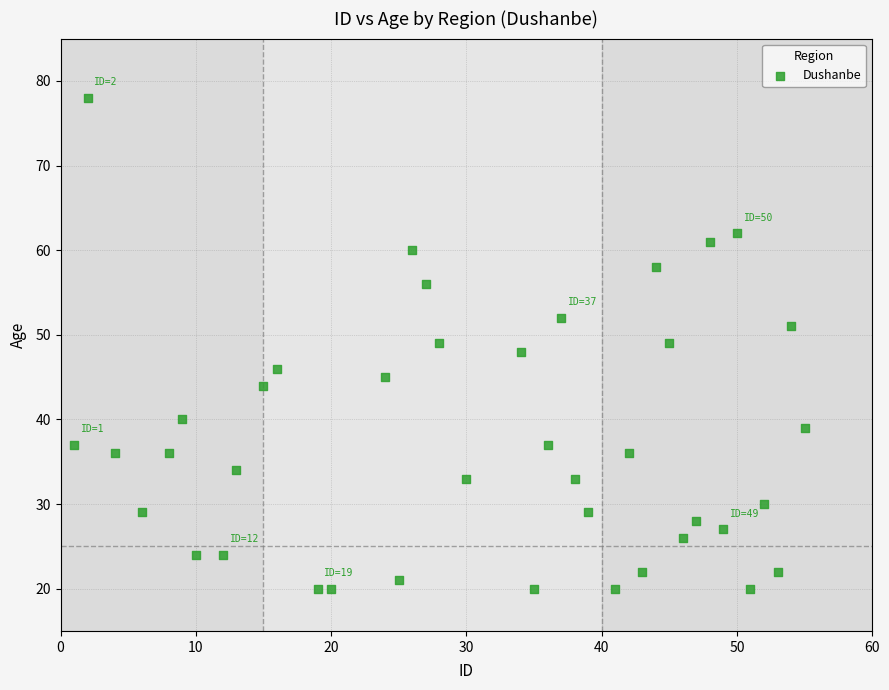

What is the range of X values (max minus min)?

54